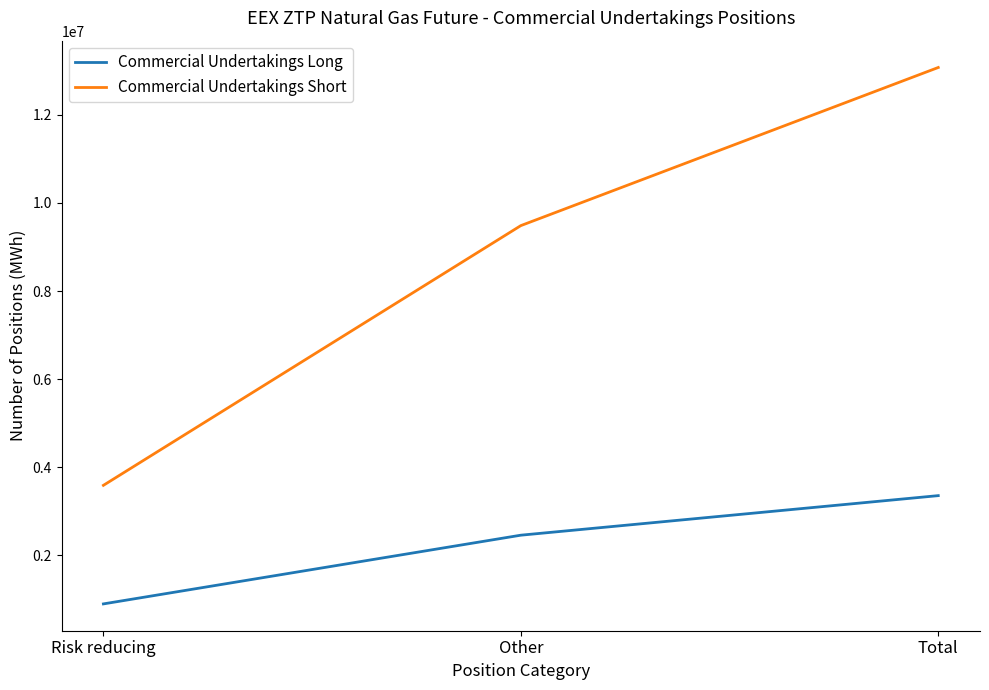

Is it true that Commercial Undertakings Long equals 4689166 at Total?

False